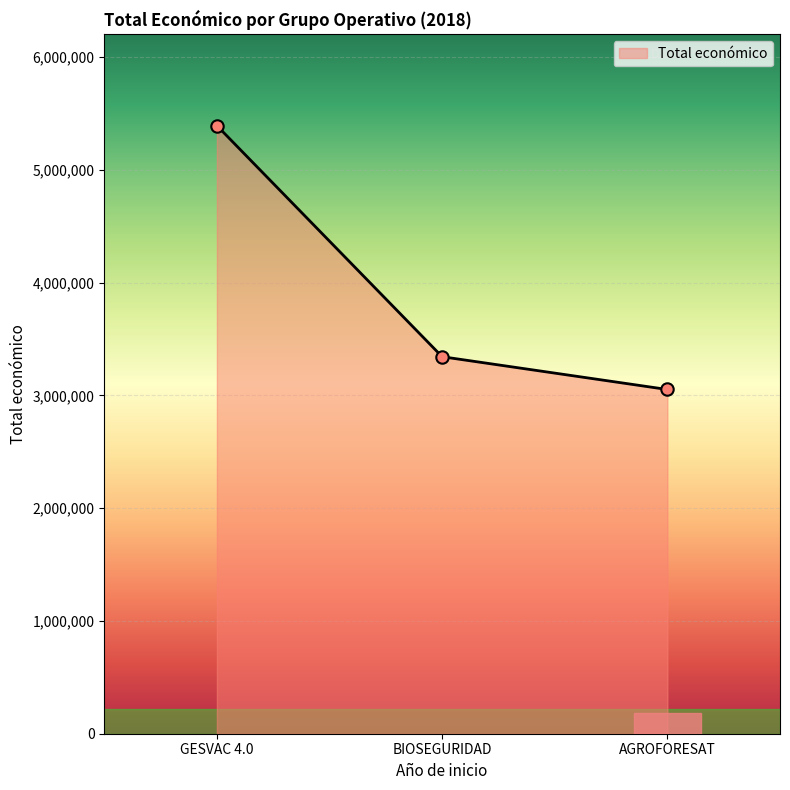

Which has a higher value, GESVAC 4.0 or BIOSEGURIDAD?

GESVAC 4.0